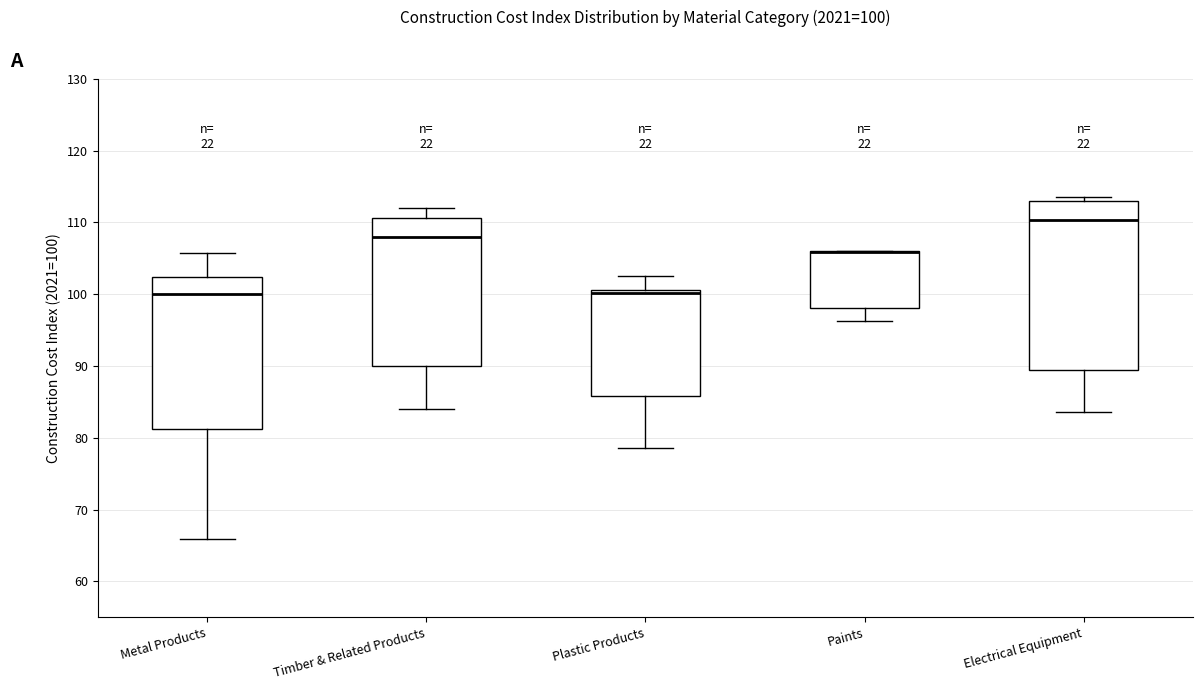

Comparing the boxes themselves (not the whiskers), which one is the tallest?

Electrical Equipment